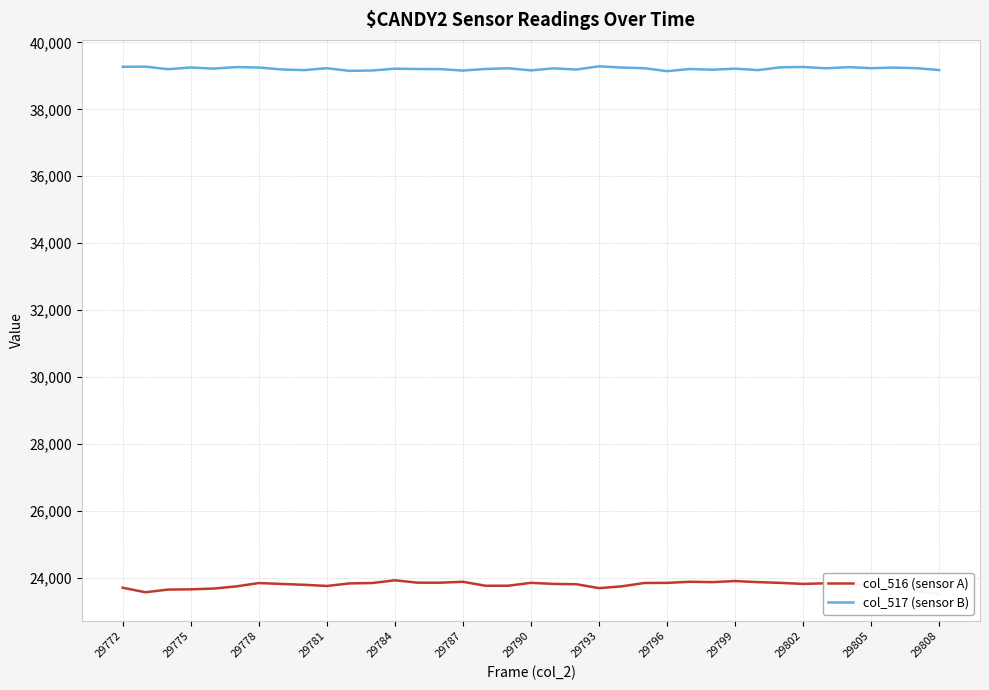

True or false: col_517 (sensor B) and col_516 (sensor A) cross at least once.

False